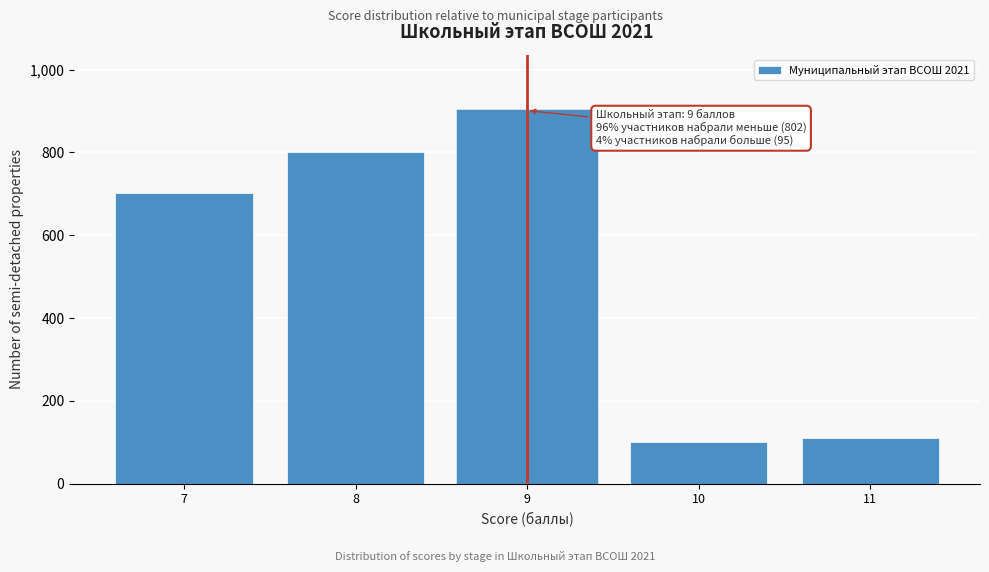

Reading left to right, transcribe all the data shown in this chart.

7=701	8=801	9=901	10=101	11=111